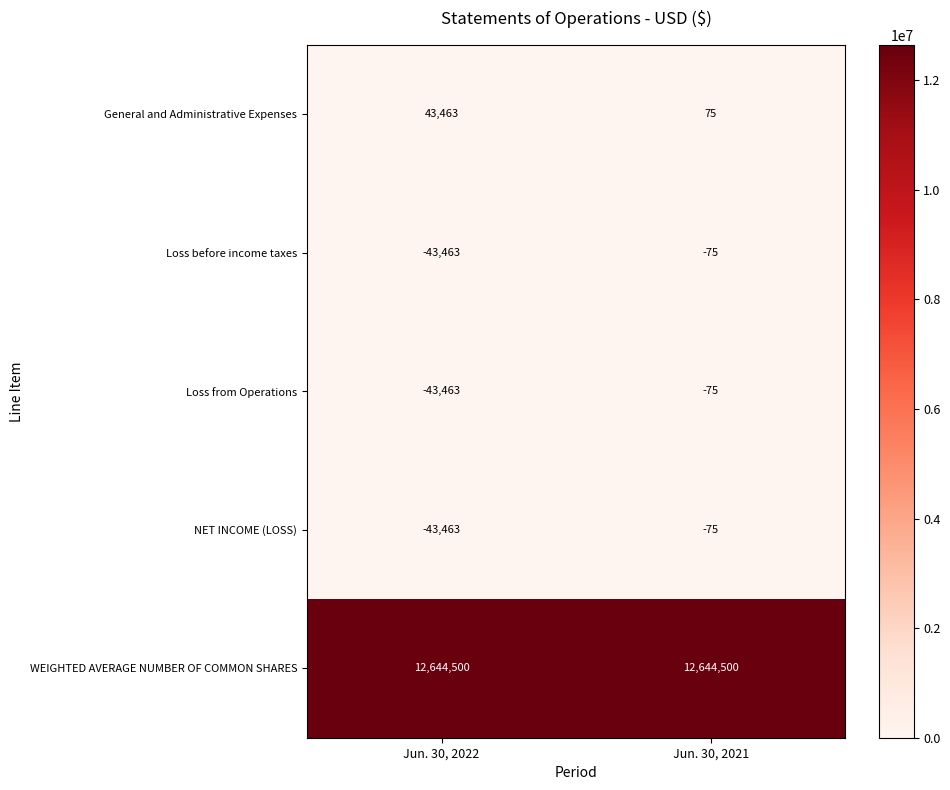

What is the total value across all series at Jun. 30, 2022?

12557574